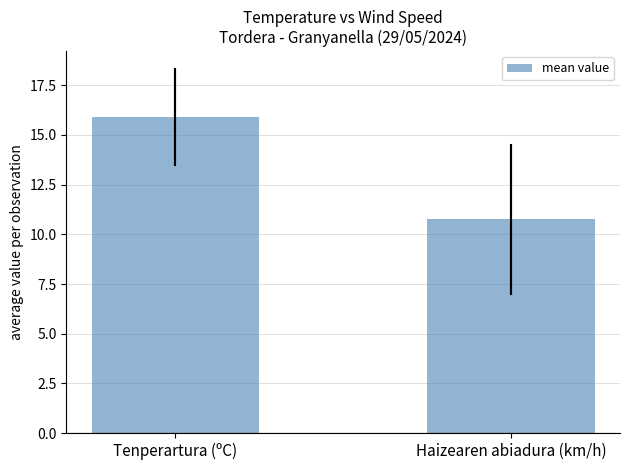

True or false: the data shows 15.9 at Tenperartura (ºC).

True